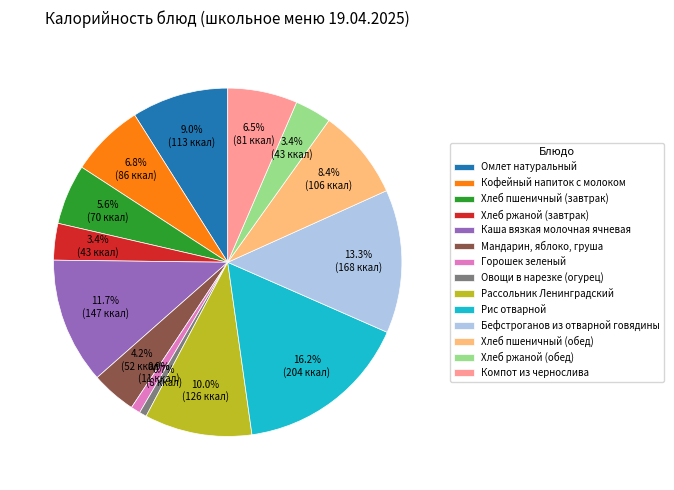

Do Компот из чернослива and Рассольник Ленинградский together represent more than half of the pie?

No